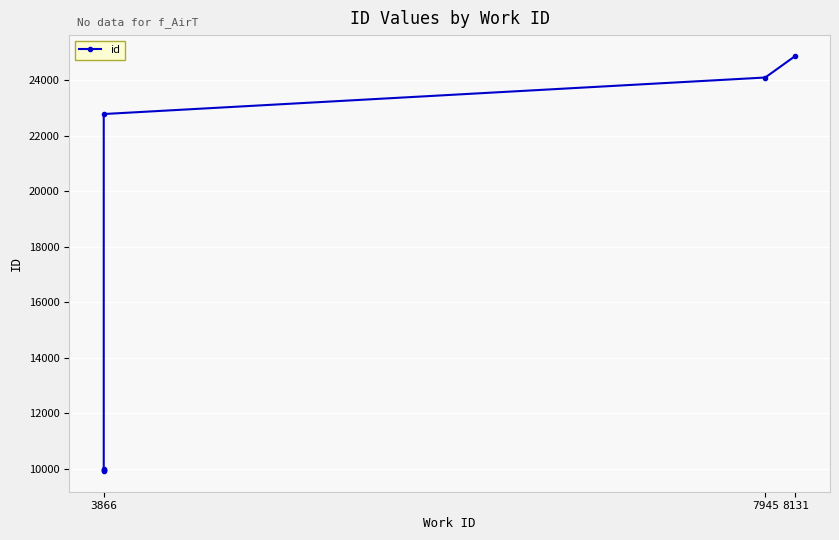

Which category has the lowest value across all series?

3866